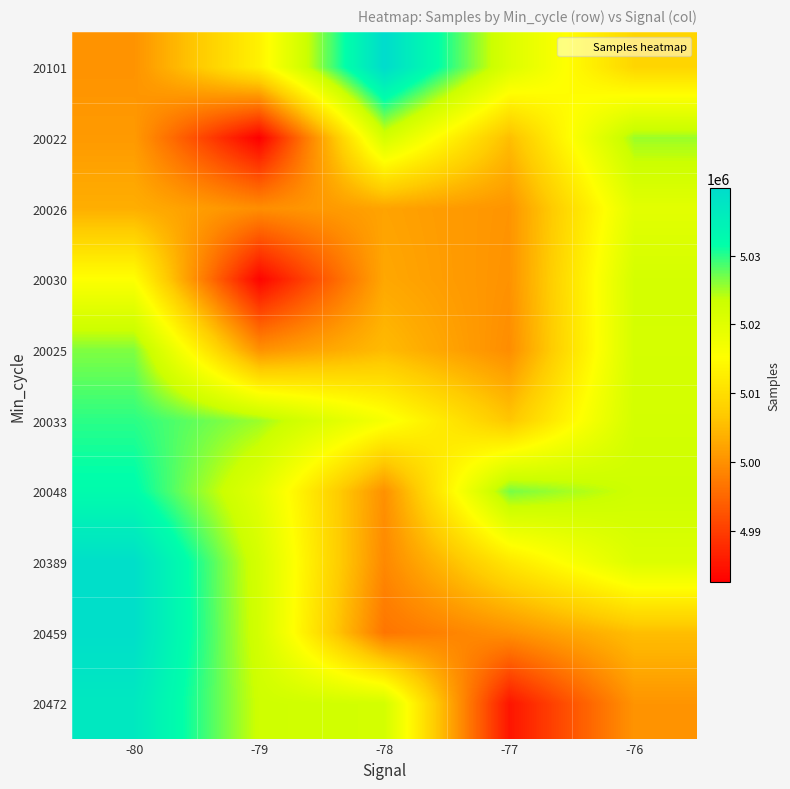

At how many categories does at least one series exceed 5015584?

5